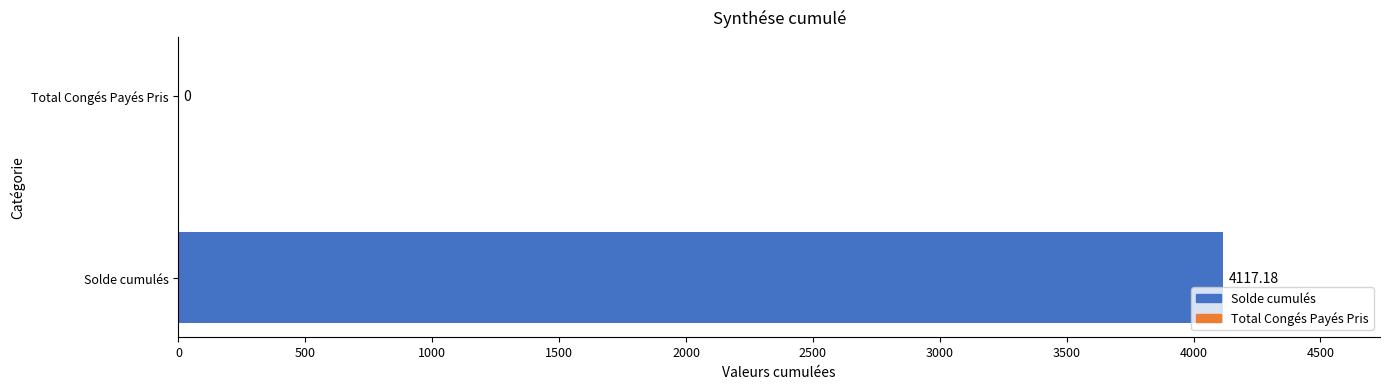

What is the average value?

2058.6